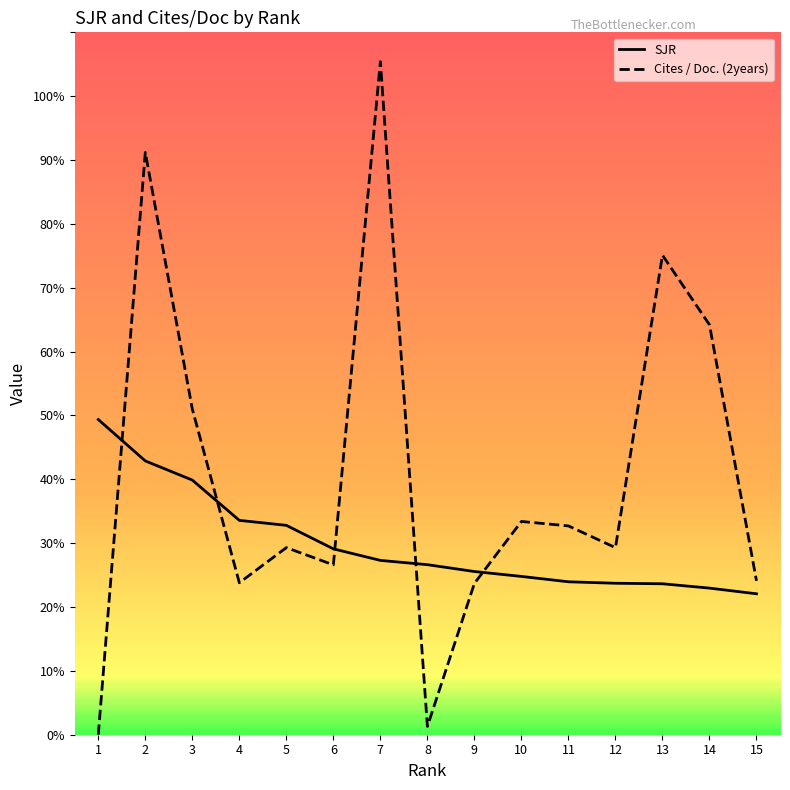

Reading right to left, extract all data points from this chart.

SJR: 15=2.2	14=2.3	13=2.4	12=2.4	11=2.4	10=2.5	9=2.6	8=2.7	7=2.7	6=2.9	5=3.3	4=3.4	3=4.0	2=4.3	1=4.9
Cites / Doc. (2years): 15=2.4	14=6.4	13=7.5	12=2.9	11=3.3	10=3.3	9=2.4	8=0.1	7=10.5	6=2.7	5=2.9	4=2.4	3=5.1	2=9.1	1=0.0